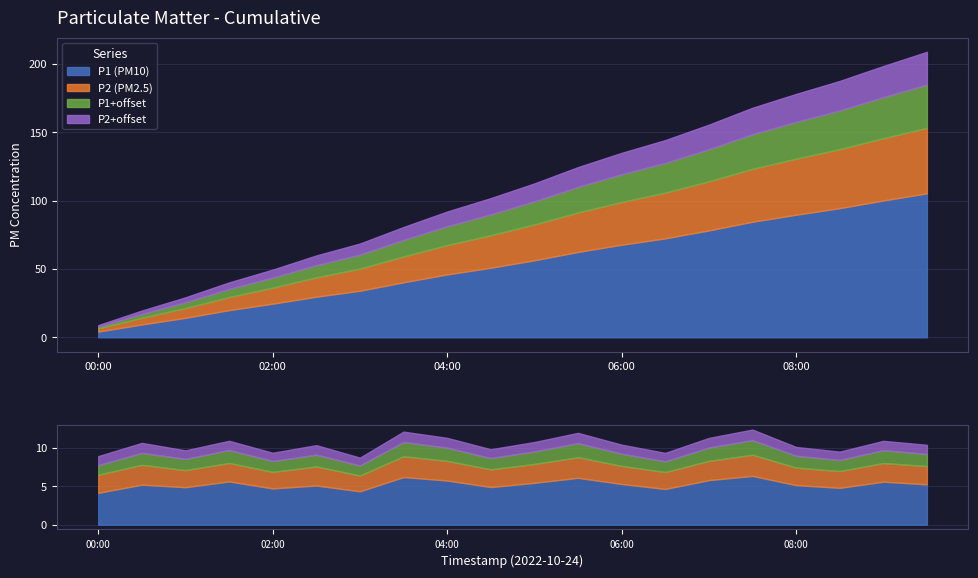

Which category has the lowest value in the P2 series?

03:00